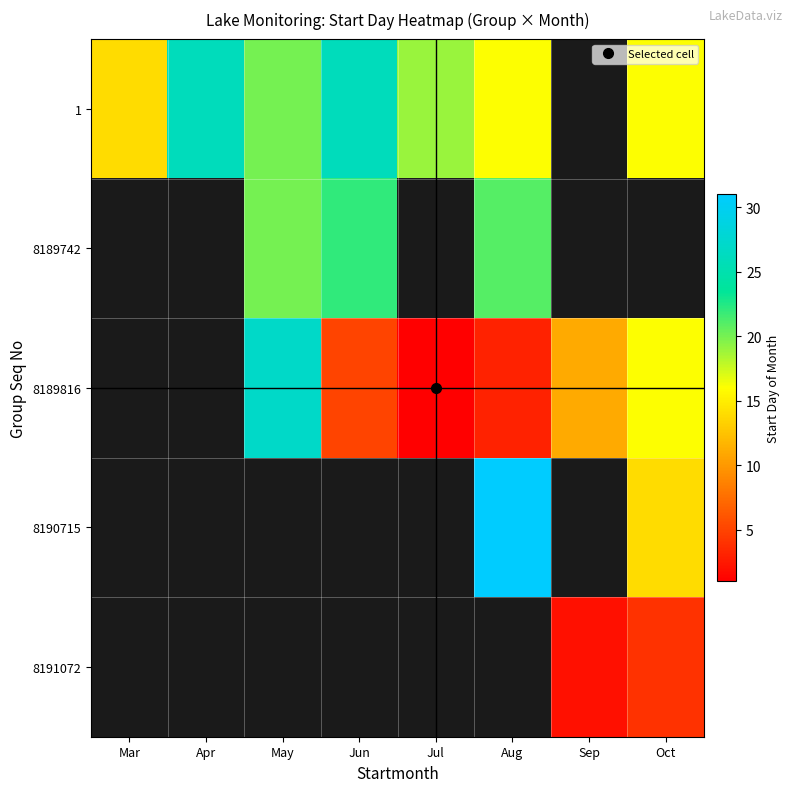

How many values in 1 are above zero?

7